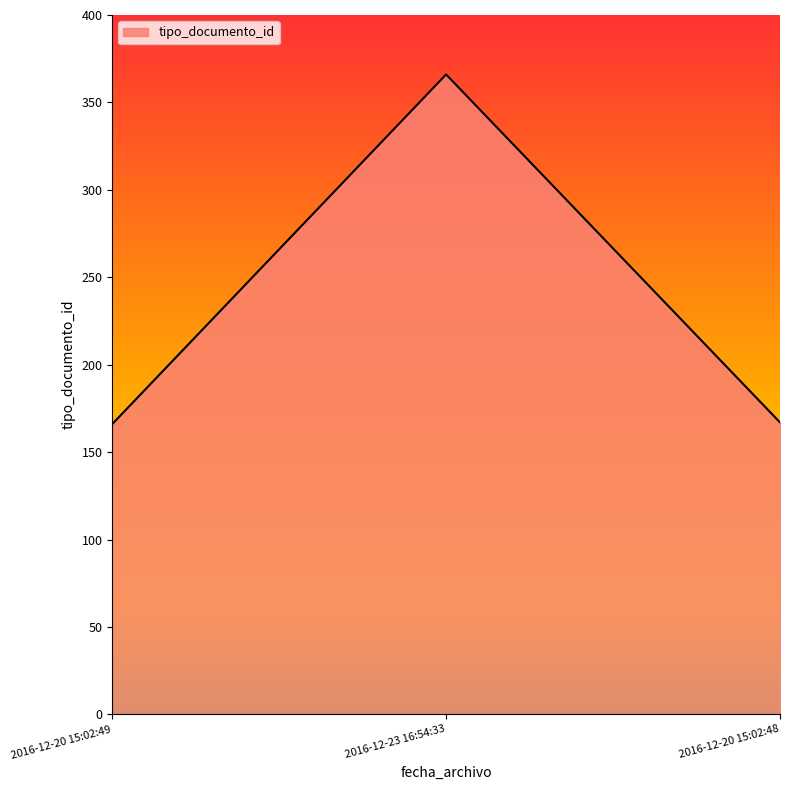

Which has a higher value, 2016-12-20 15:02:48 or 2016-12-23 16:54:33?

2016-12-23 16:54:33